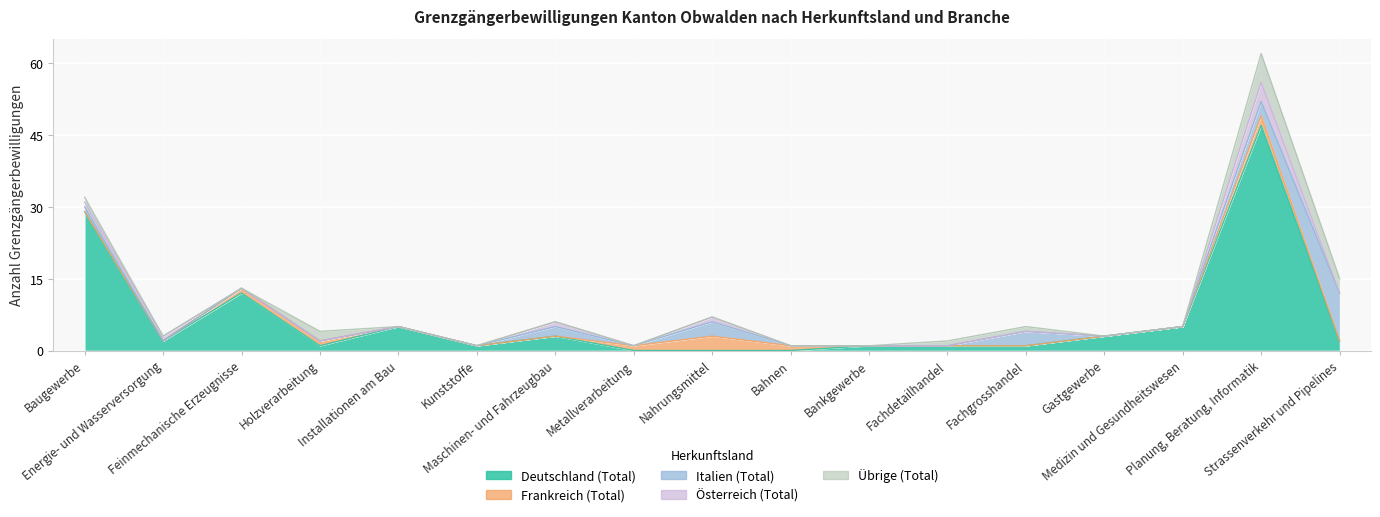

Rank the series at Metallverarbeitung from lowest to highest value.

Deutschland (Total), Italien (Total), Österreich (Total), Übrige (Total), Frankreich (Total)